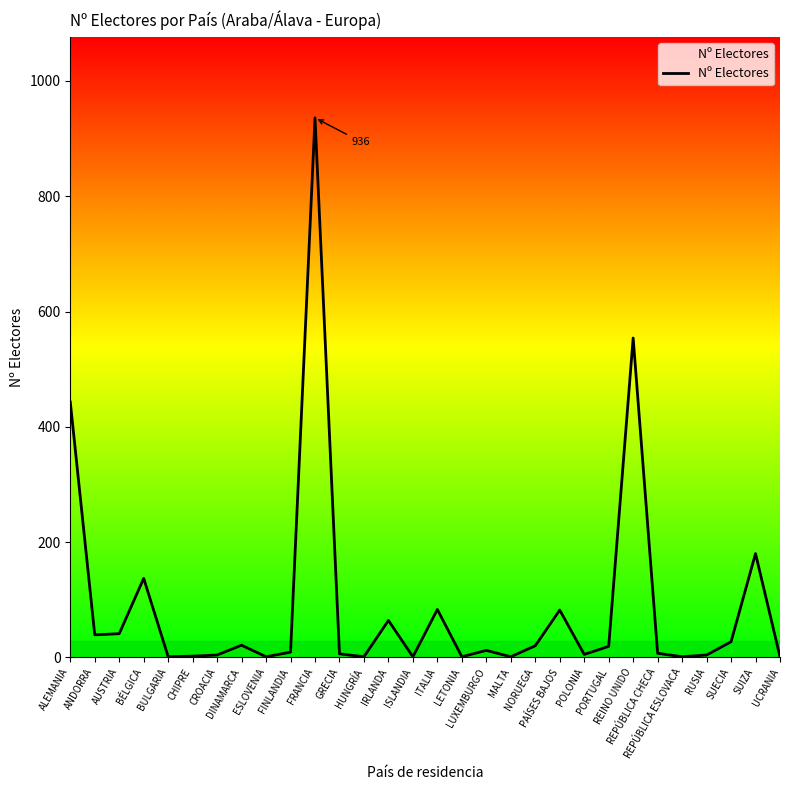

True or false: there are more than 0 points higher than both neighbors.

True